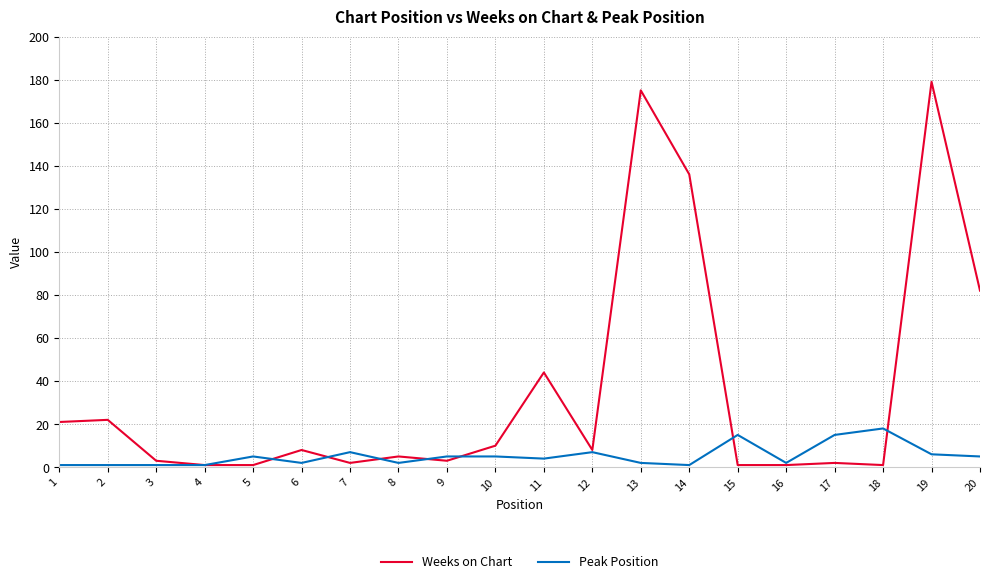

Reading left to right, transcribe all the data shown in this chart.

Weeks on Chart: 21	22	3	1	1	8	2	5	3	10	44	8	175	136	1	1	2	1	179	82
Peak Position: 1	1	1	1	5	2	7	2	5	5	4	7	2	1	15	2	15	18	6	5